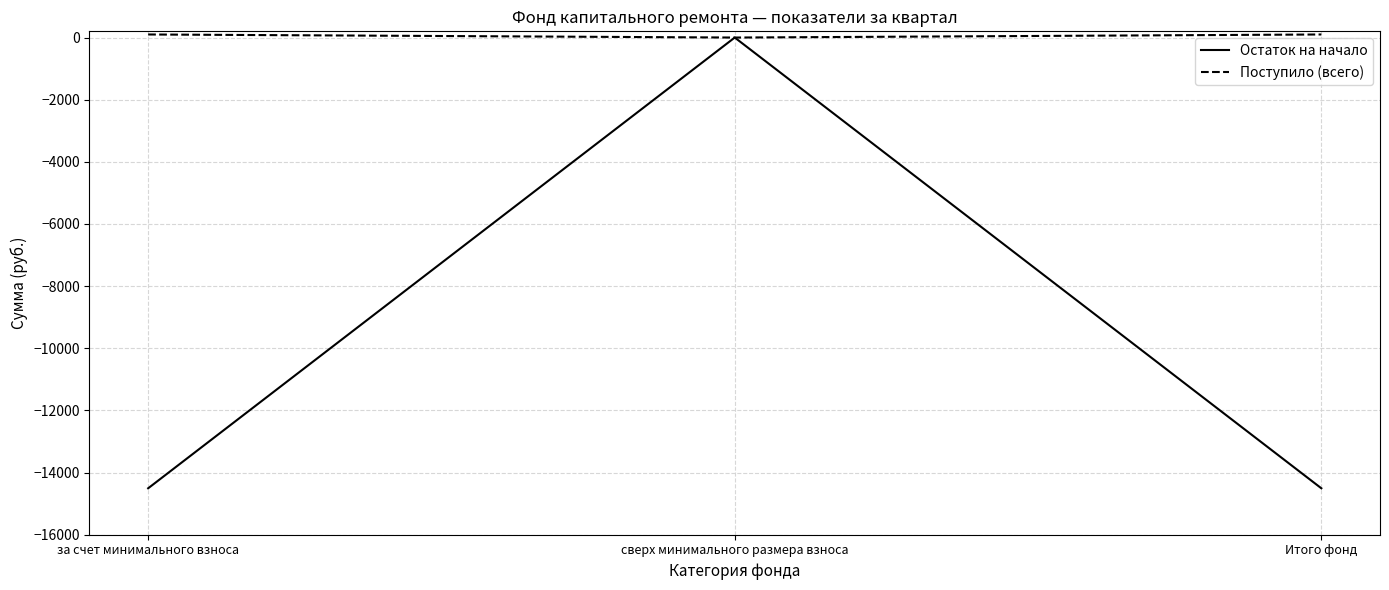

Which series changed the most between за счет минимального взноса and сверх минимального размера взноса?

Остаток на начало